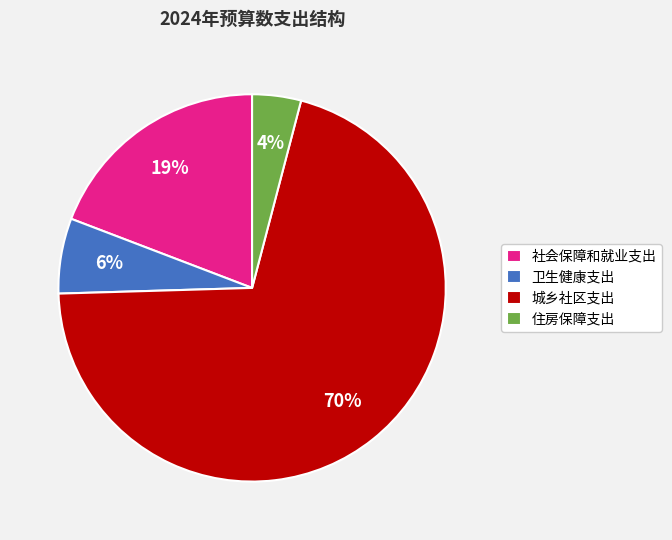

To the nearest percent, what is the average slice percentage?

25%